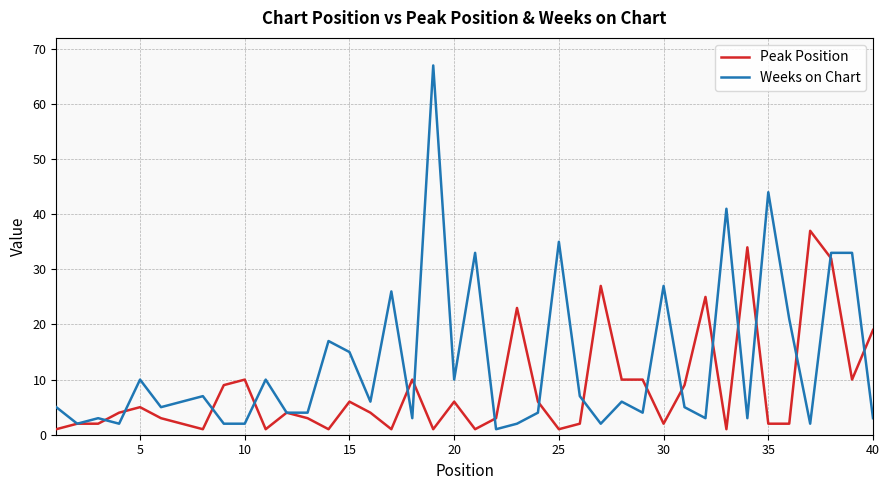

Which series has the widest spread of values?

Weeks on Chart